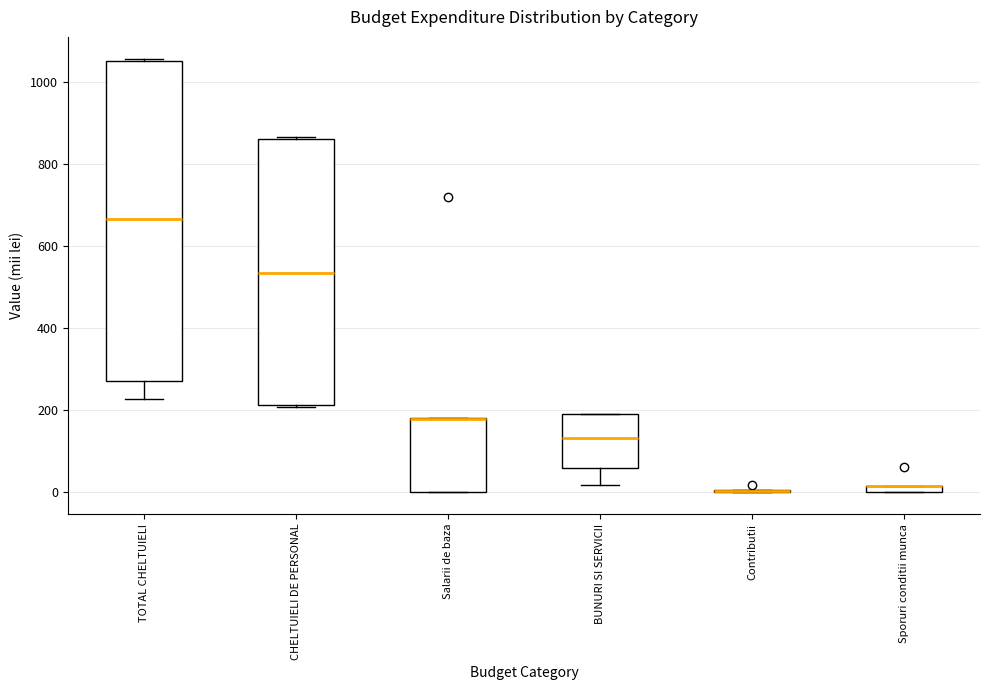

Where does the lower whisker of the box for TOTAL CHELTUIELI end on the y-axis? The values are not printed on the chart, so give them approximately, as read against the axis.

220